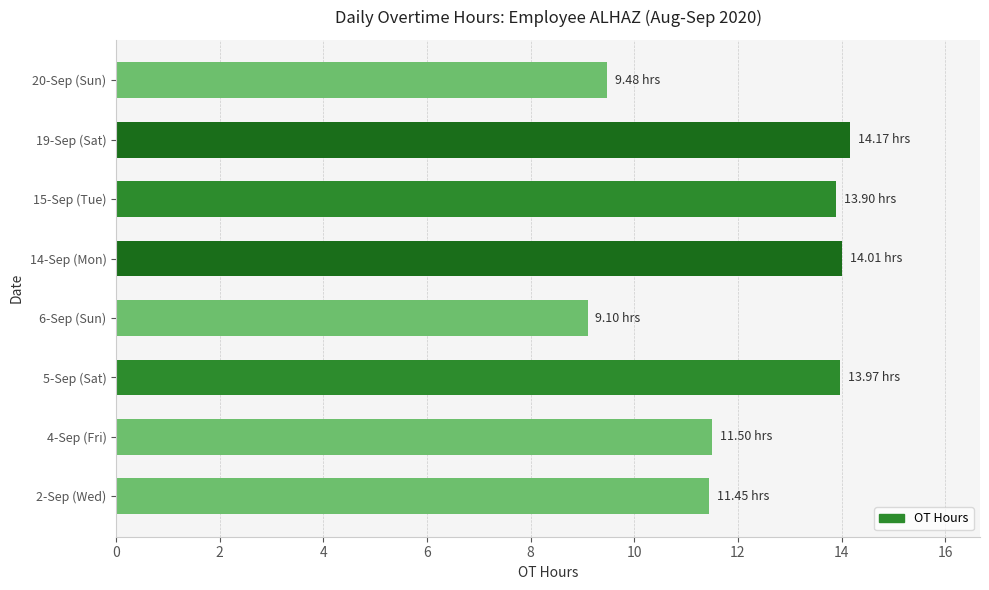

At which category does the chart reach its minimum across all series?

6-Sep (Sun)